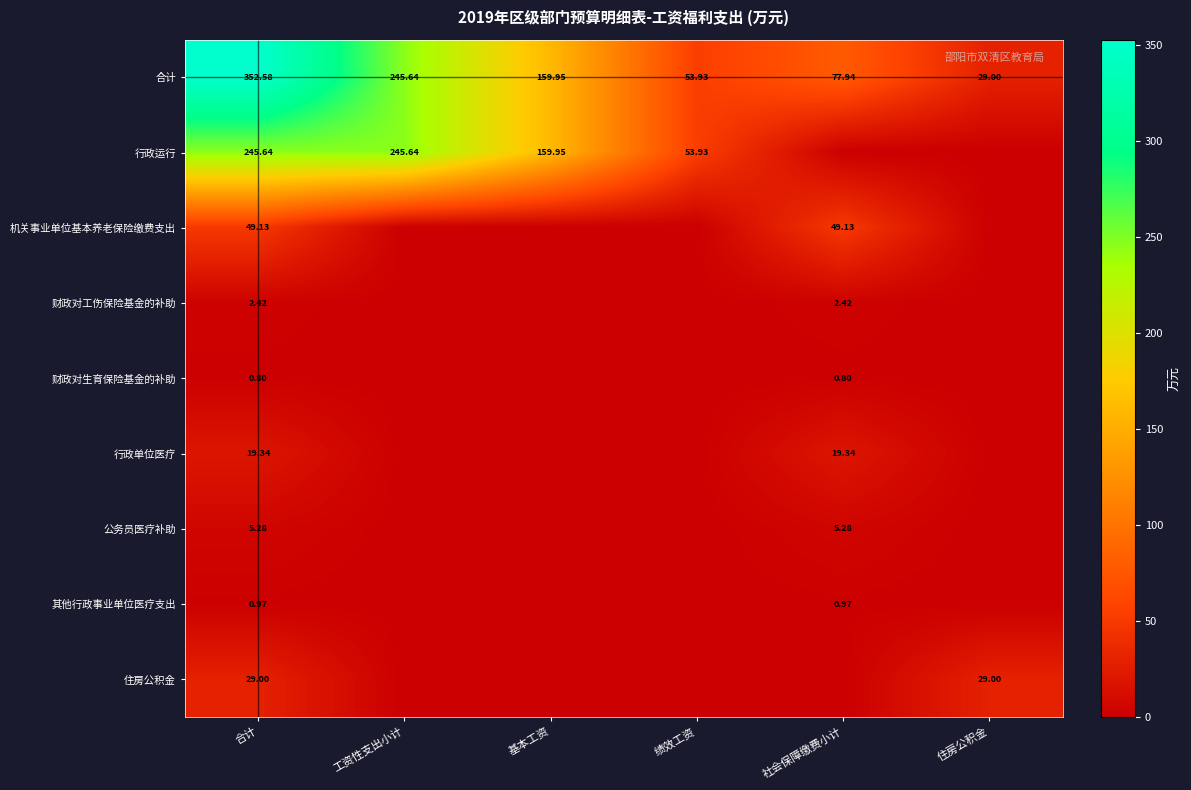

Where does the 合计 series first go above 159?

合计